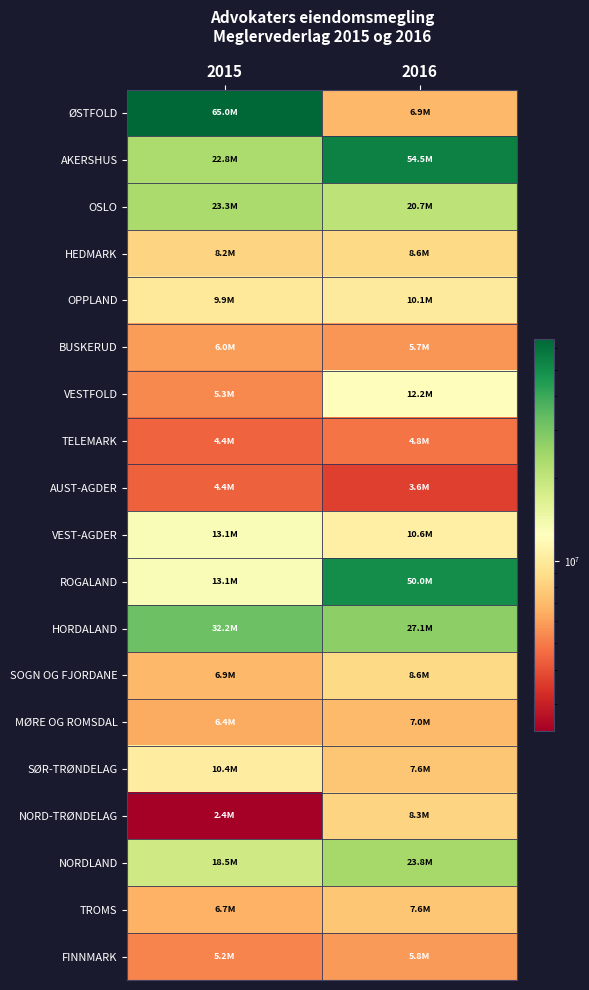

Reading right to left, list all the values displayed in this chart.

ØSTFOLD: 2016=6903392	2015=64995643
AKERSHUS: 2016=54500851	2015=22842897
OSLO: 2016=20723219	2015=23349002
HEDMARK: 2016=8583635	2015=8240253
OPPLAND: 2016=10118244	2015=9855987
BUSKERUD: 2016=5695290	2015=5951062
VESTFOLD: 2016=12208631	2015=5334267
TELEMARK: 2016=4803892	2015=4417169
AUST-AGDER: 2016=3635683	2015=4358341
VEST-AGDER: 2016=10554011	2015=13106491
ROGALAND: 2016=49960403	2015=13069755
HORDALAND: 2016=27054550	2015=32164464
SOGN OG FJORDANE: 2016=8579678	2015=6938194
MØRE OG ROMSDAL: 2016=6990716	2015=6382246
SØR-TRØNDELAG: 2016=7621011	2015=10357758
NORD-TRØNDELAG: 2016=8296563	2015=2384764
NORDLAND: 2016=23841770	2015=18505578
TROMS: 2016=7556679	2015=6668663
FINNMARK: 2016=5825445	2015=5215993